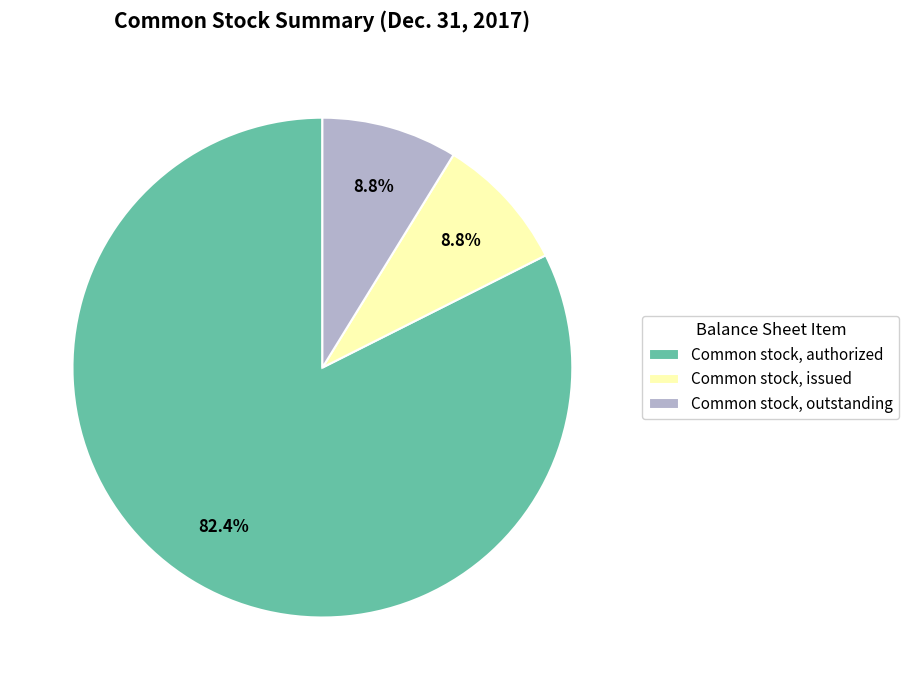

Combined, do Common stock, authorized and Common stock, outstanding account for over 50%?

Yes